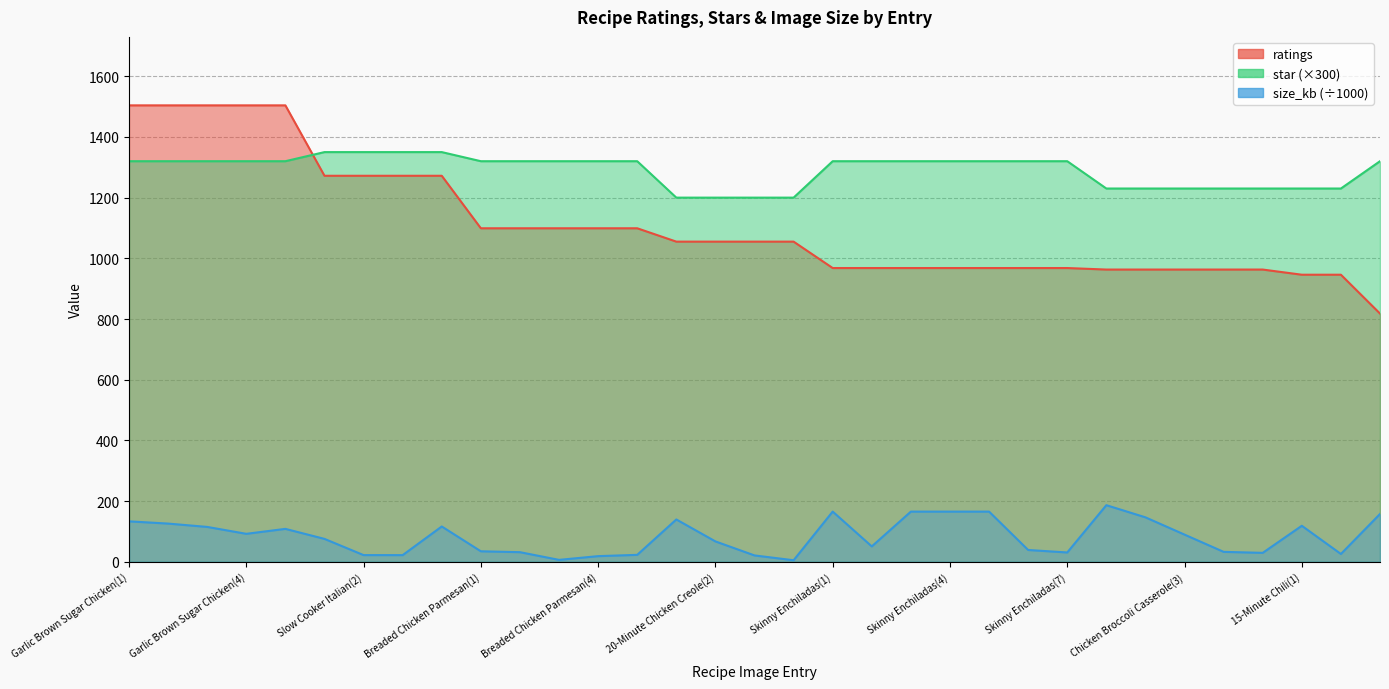

At which label does size_kb reach its peak?

Chicken Broccoli Casserole(1)